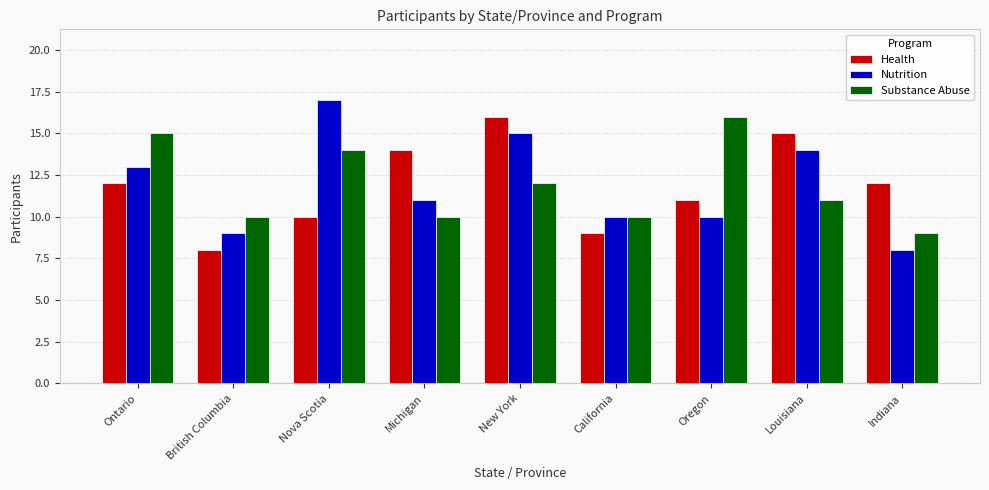

Read the Substance Abuse value at Michigan.

10